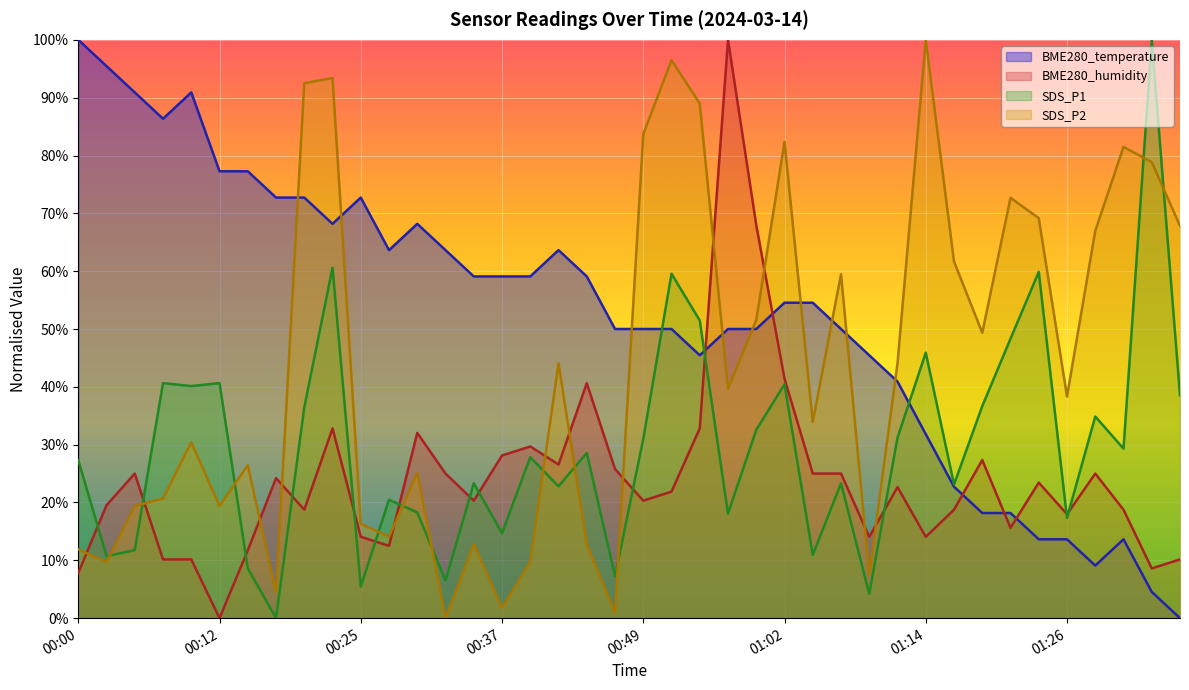

How many interior local peaks does the BME280_humidity series have?

11